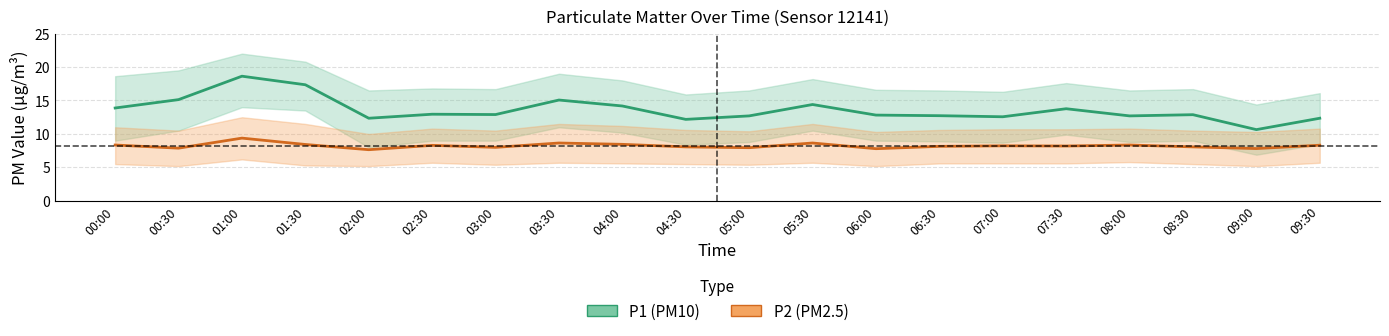

In P2 (PM2.5), how many points are higher than both neighbors (excluding endpoints)?

6